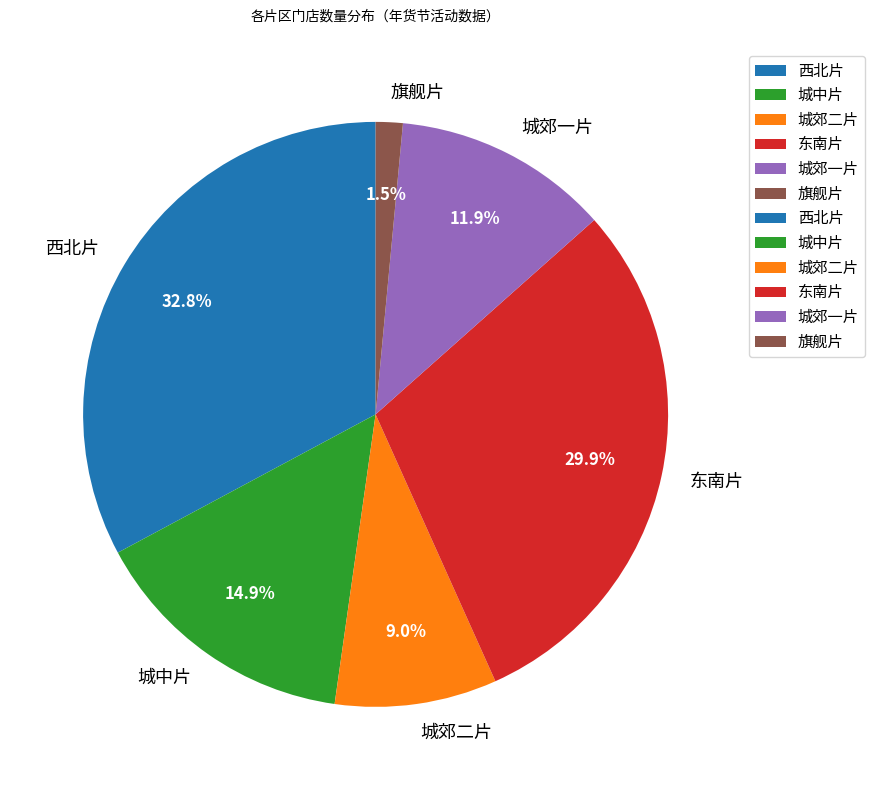

Which has a higher value, 城郊一片 or 东南片?

东南片